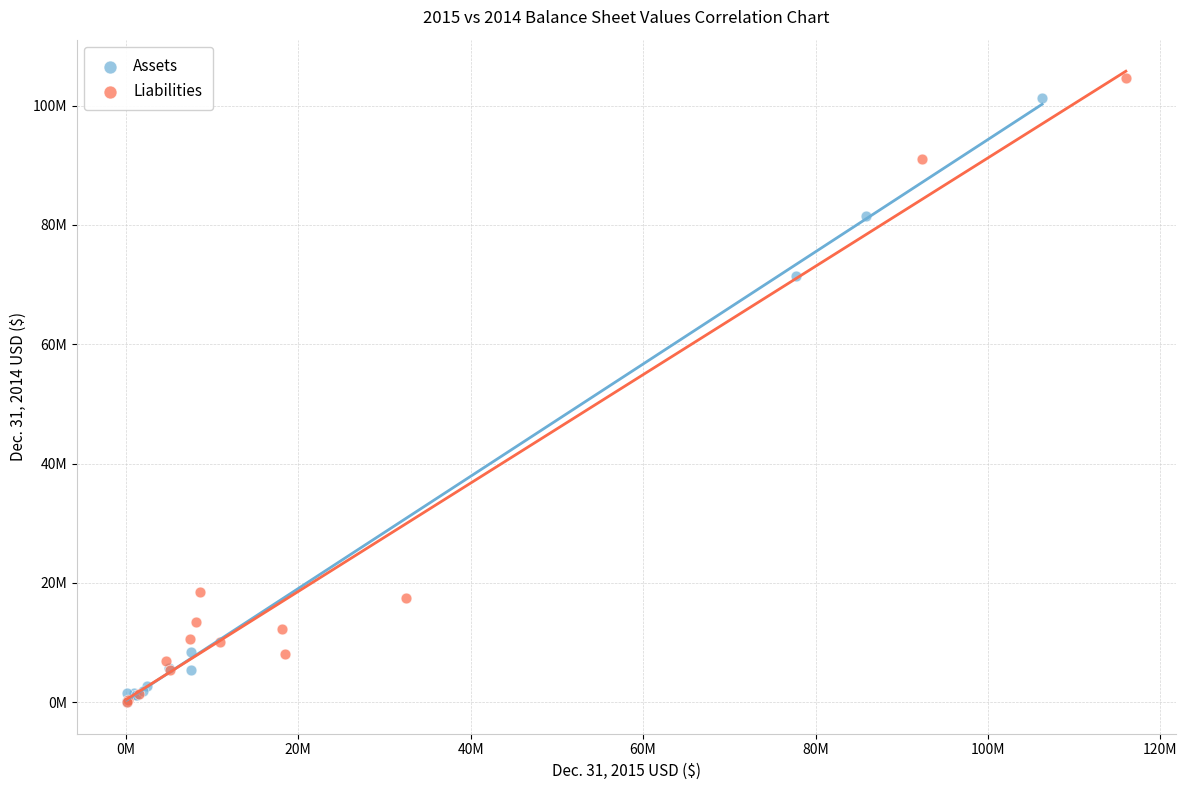

What are all the series names shown in the legend?

Assets, Liabilities